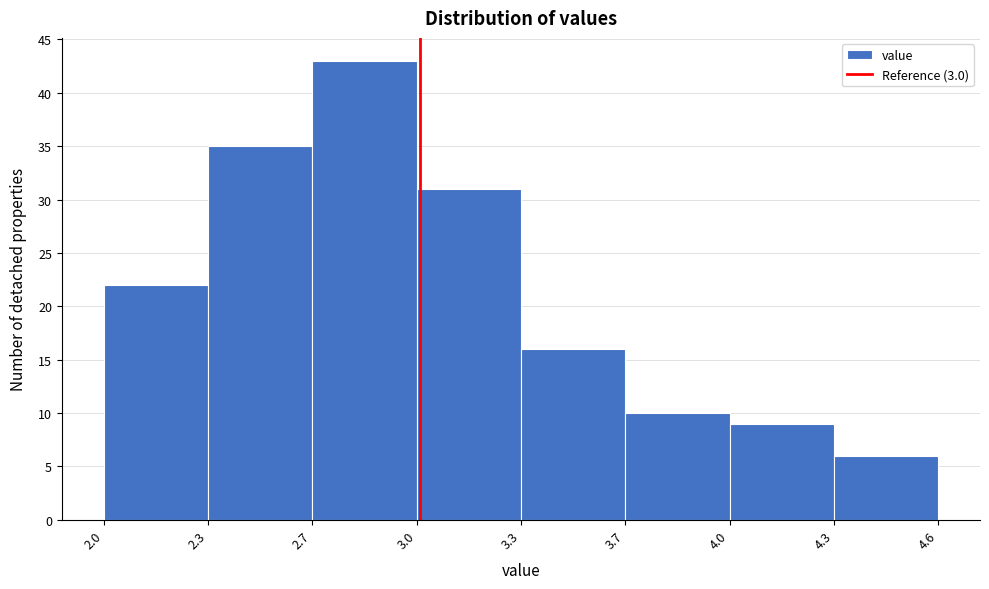

Reading left to right, what are all the values shown in this chart?

2.0=22	2.3=35	2.7=43	3.0=31	3.3=16	3.7=10	4.0=9	4.3=6